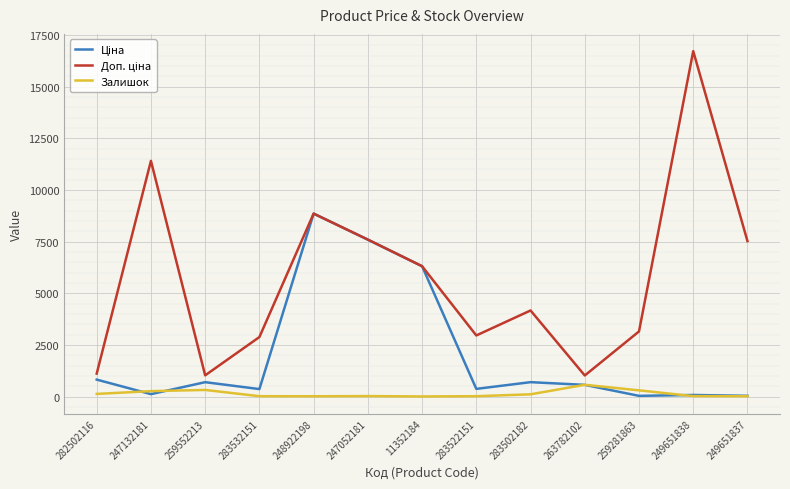

What is the minimum value for Залишок?

2.0